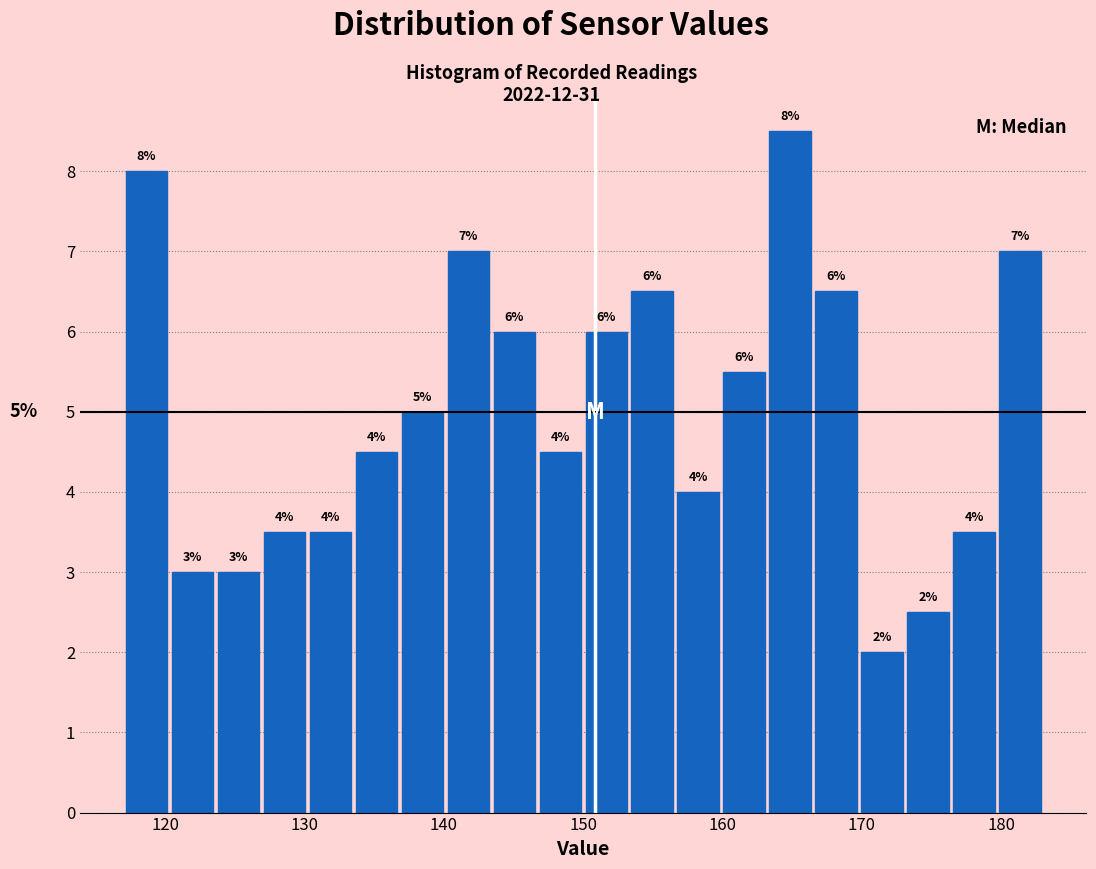

Around what value on the x-axis is the tallest bar? Give the approximate position of its centre, as read against the axis.

165